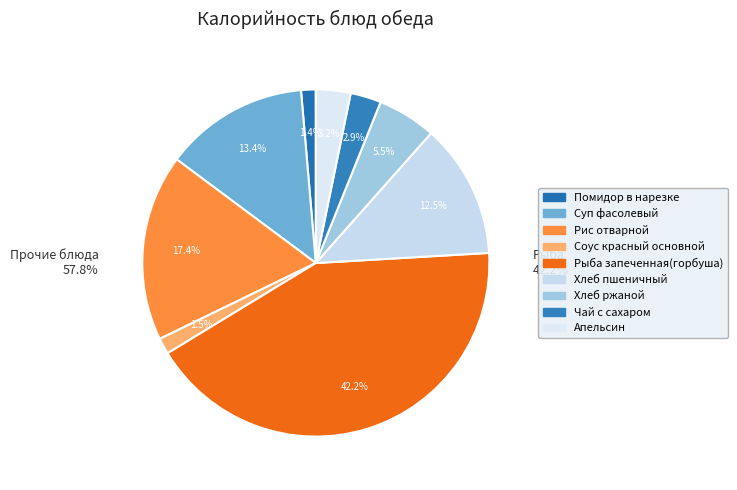

How many slices are in this pie chart?

9